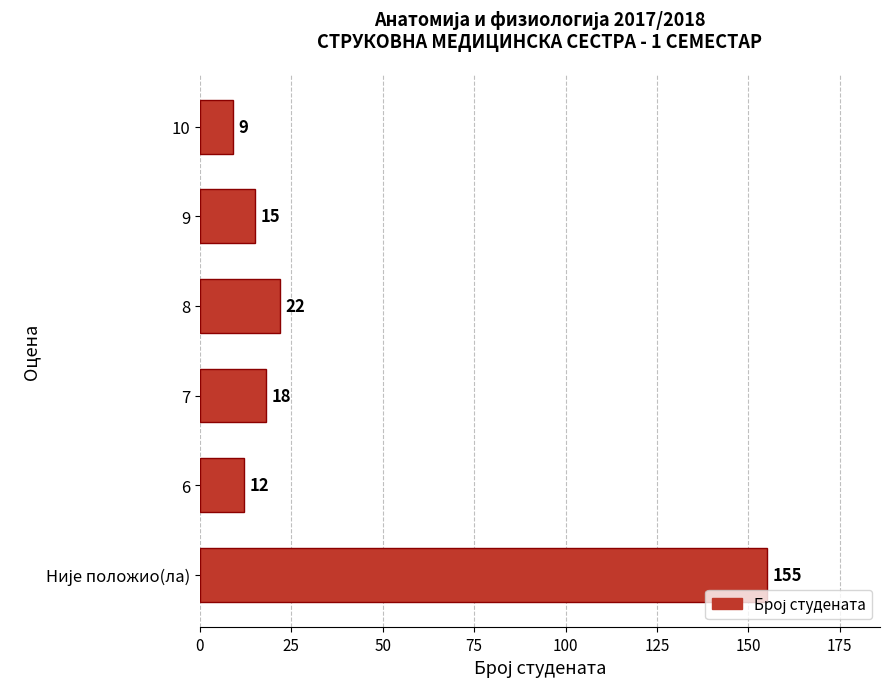

How many data points does each series have?

6